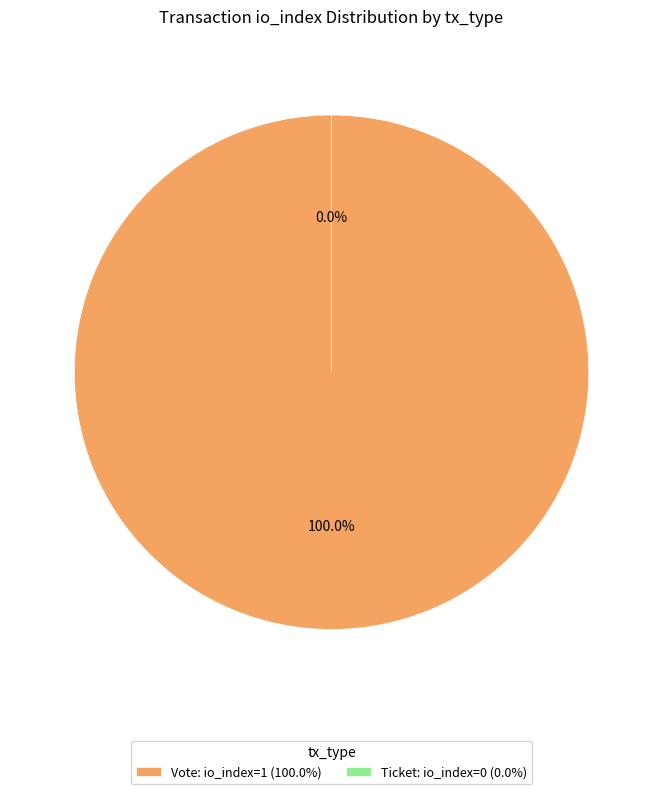

True or false: Ticket (io_index=0) accounts for 1% of the total.

False